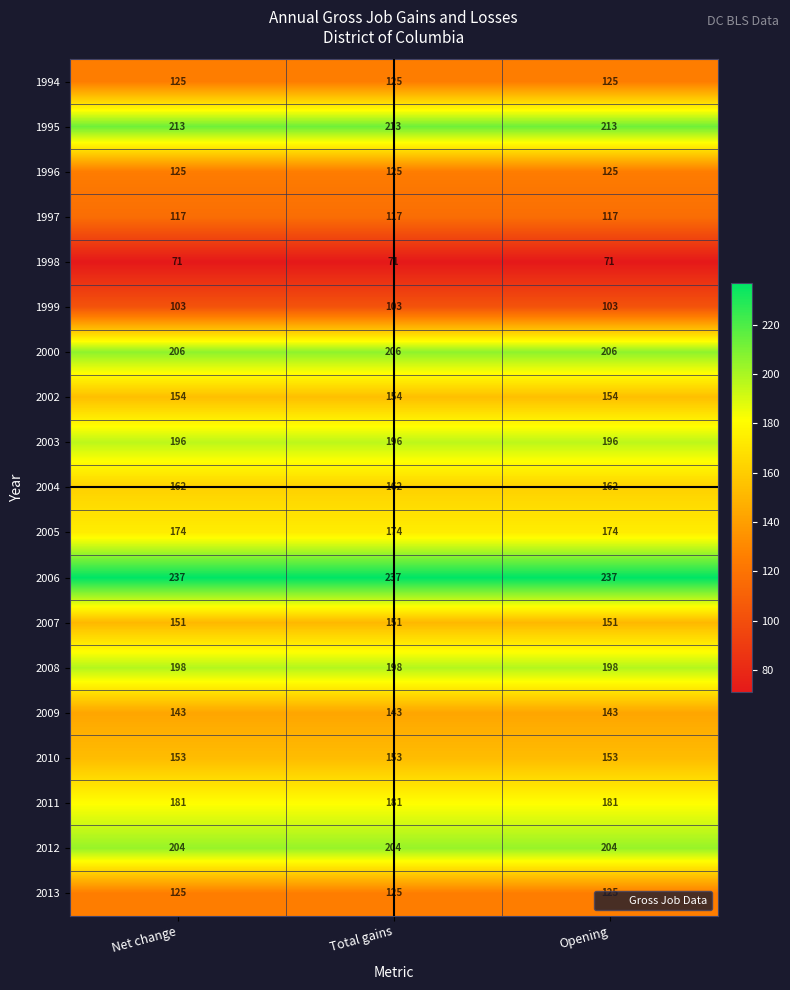

How many distinct data groups are displayed?

19